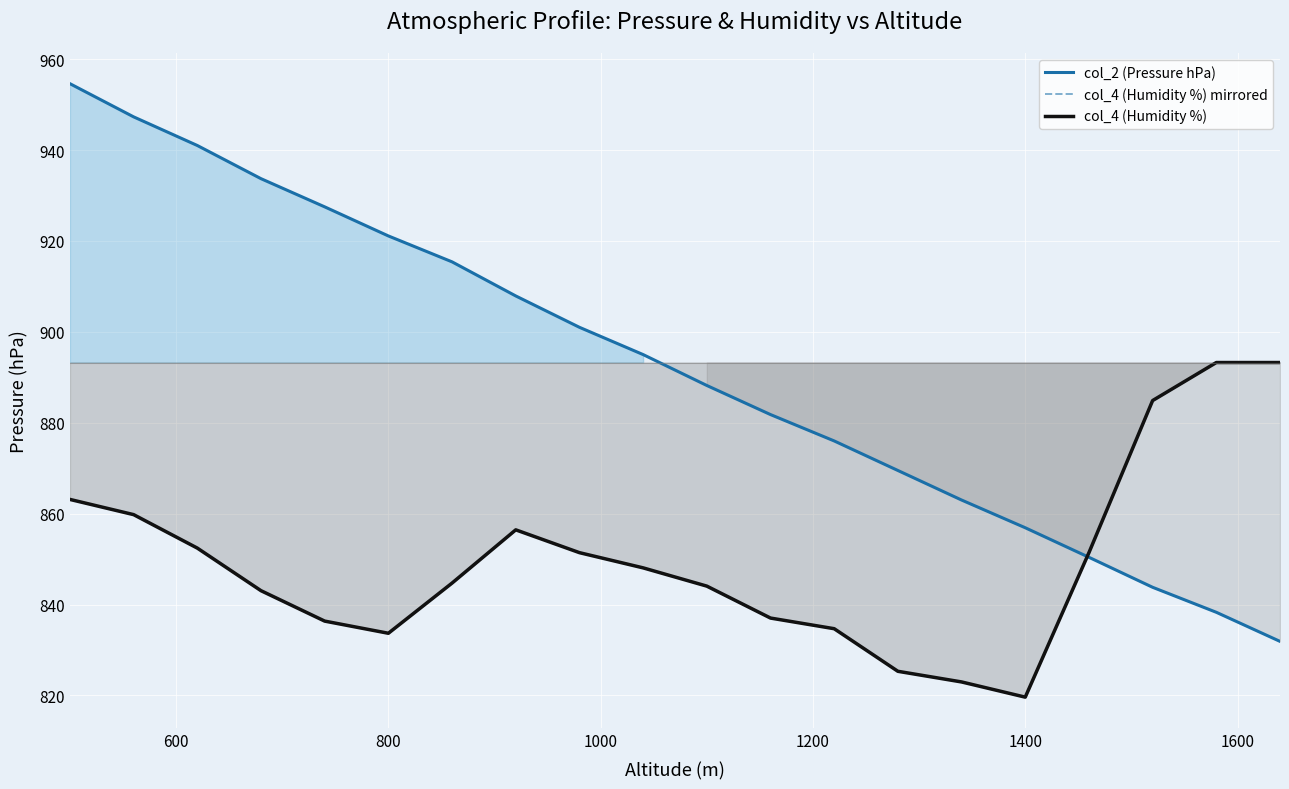

How many values in the col_4 (Humidity %) mirrored series are below 848?

10